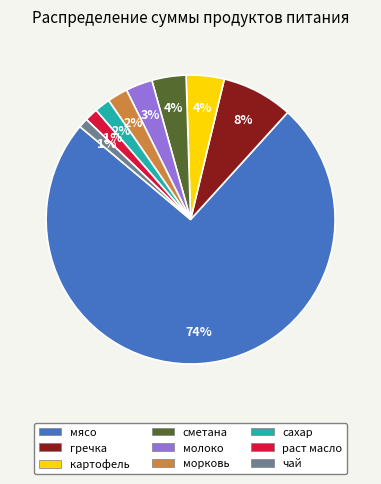

Which category accounts for the majority?

мясо